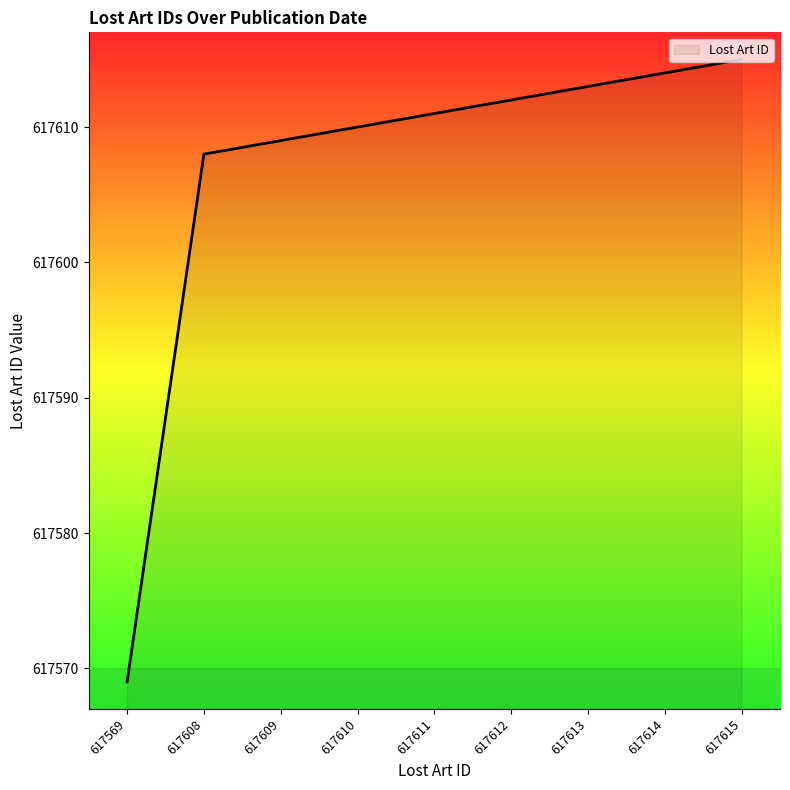

Approximately how many times larger is the value at 617569 compared to 617615?

1.0